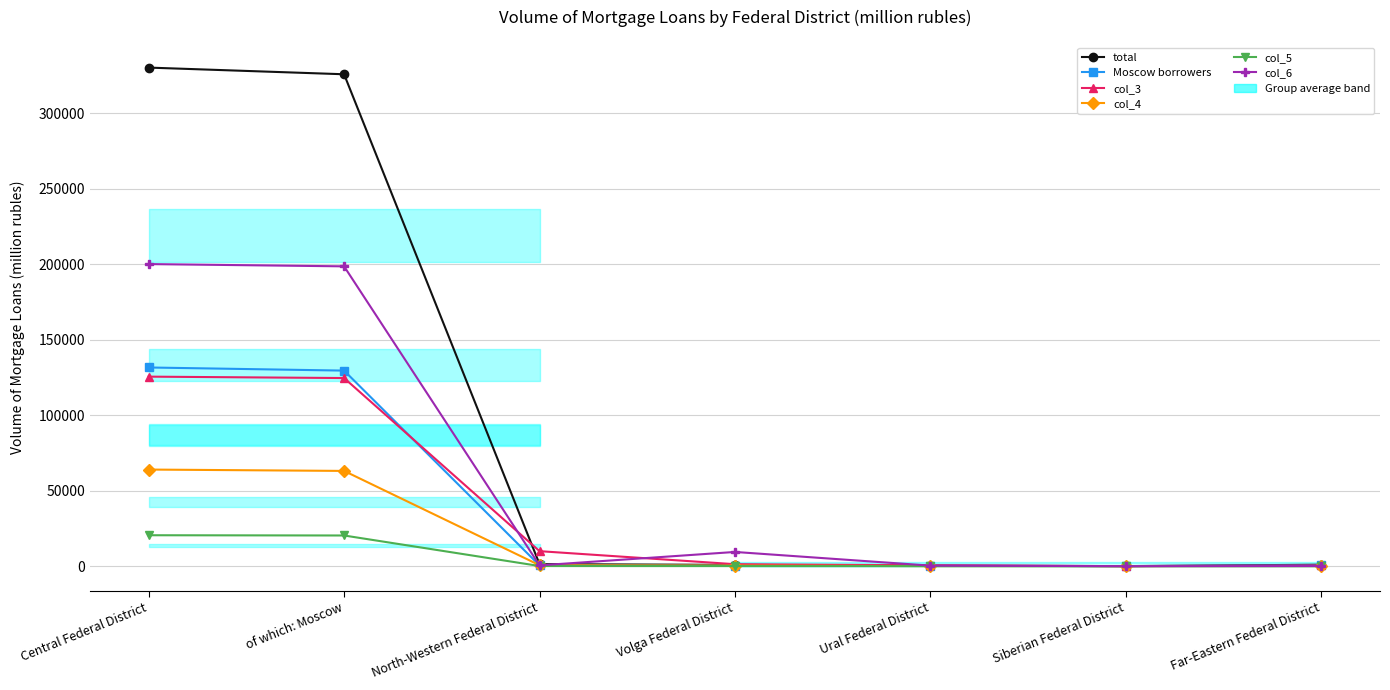

Reading right to left, extract all data points from this chart.

total: 952	30	356	835	1328	325722	330143
Moscow borrowers: 568	25	197	426	466	129489	131561
col_3: 443	6	511	1291	9927	124562	125493
col_4: 35	3	35	388	613	63065	63965
col_5: 20	0	14	49	88	20310	20472
col_6: 88	1	344	9404	532	198529	200029